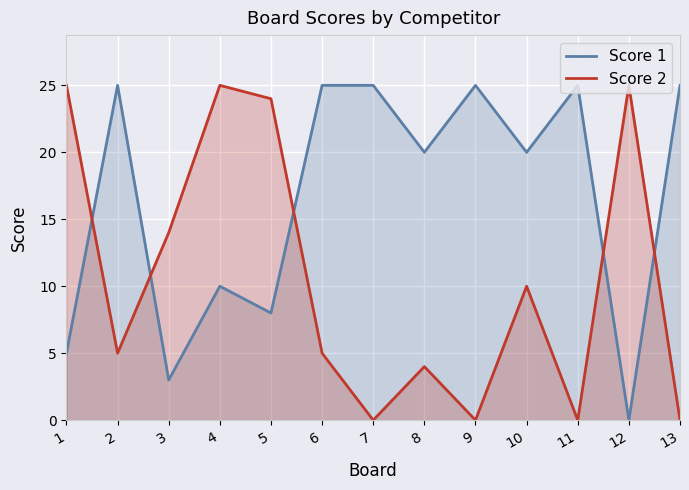

The Score 1 series shows -16 at 12. True or false?

False